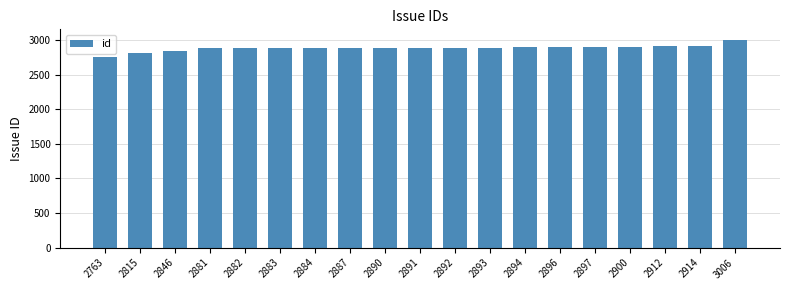

Count the number of categories in the chart.

19